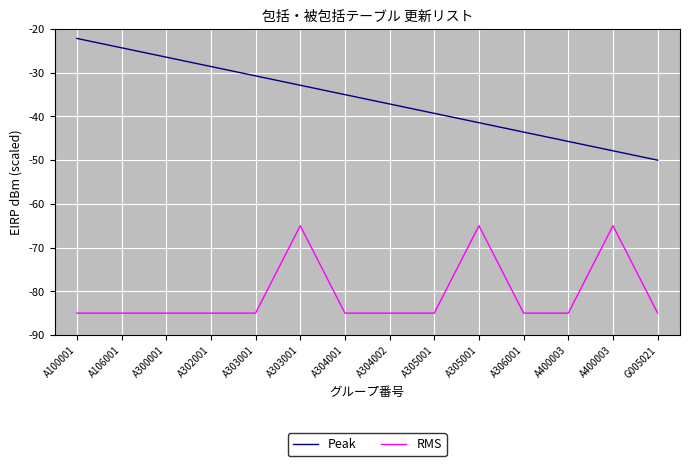

Where is RMS nearest to the value -75?

A100001